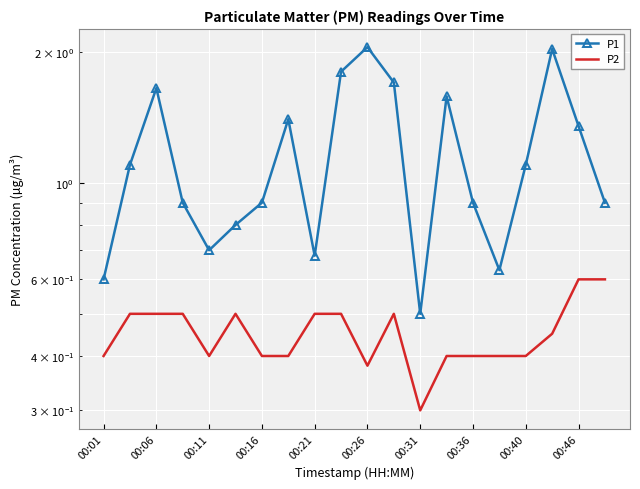

How many data points does each series have?

20